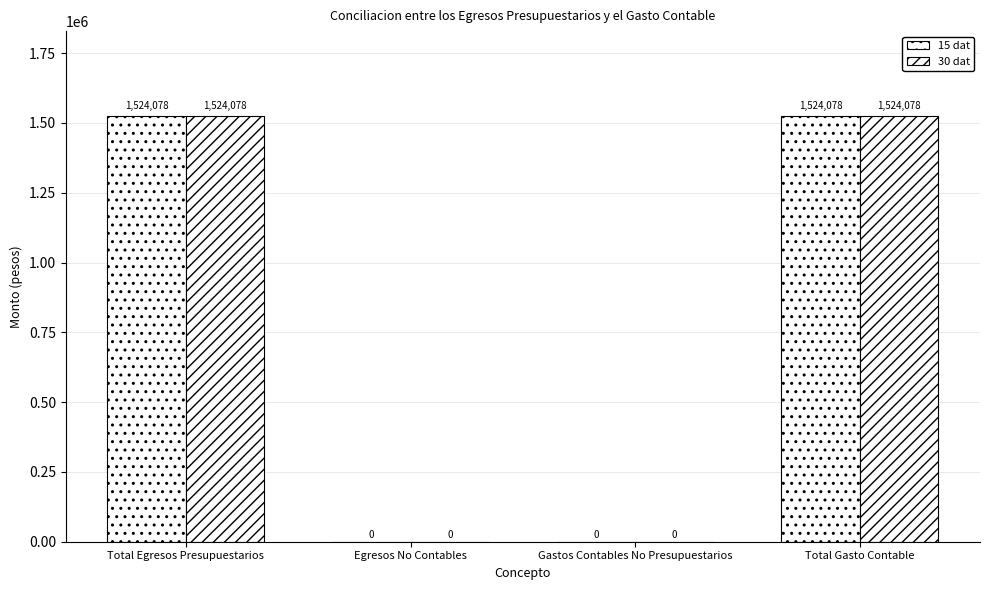

How many distinct data groups are displayed?

2